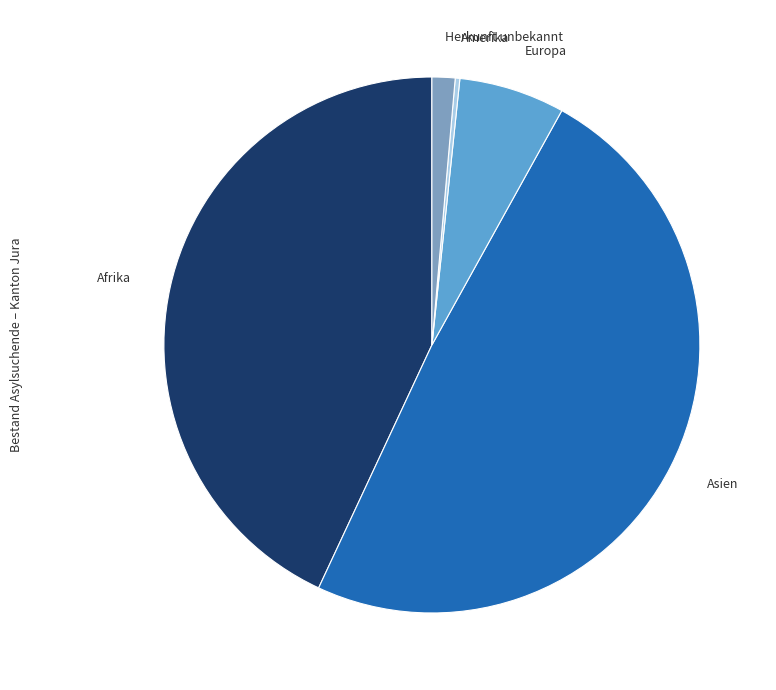

How many segments does this pie chart have?

5